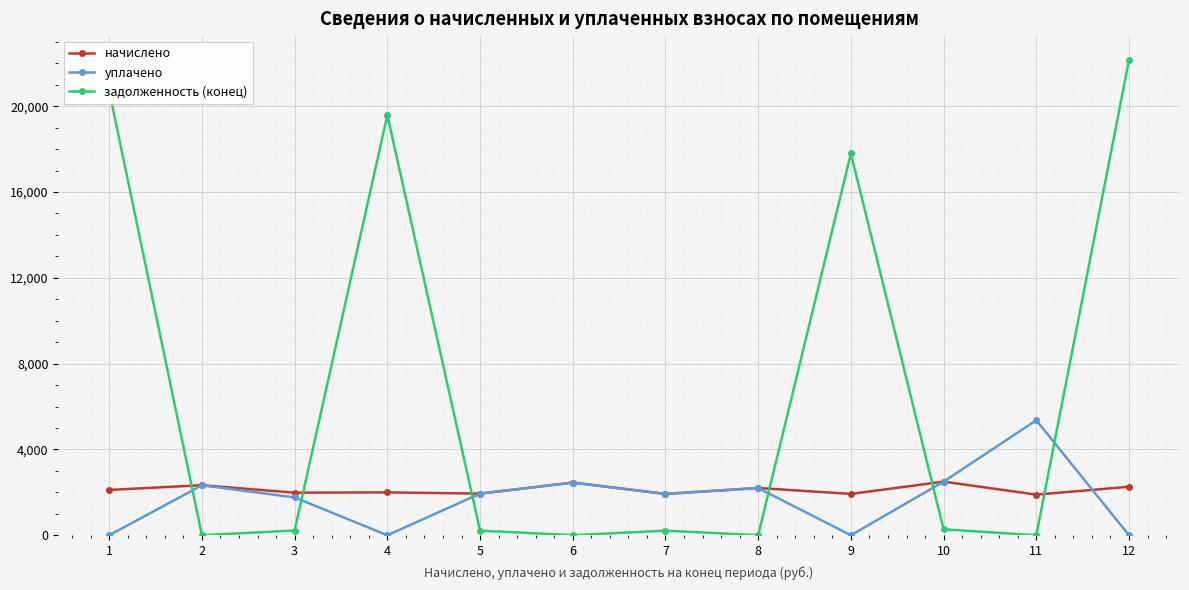

Does the chart have visible grid lines?

Yes